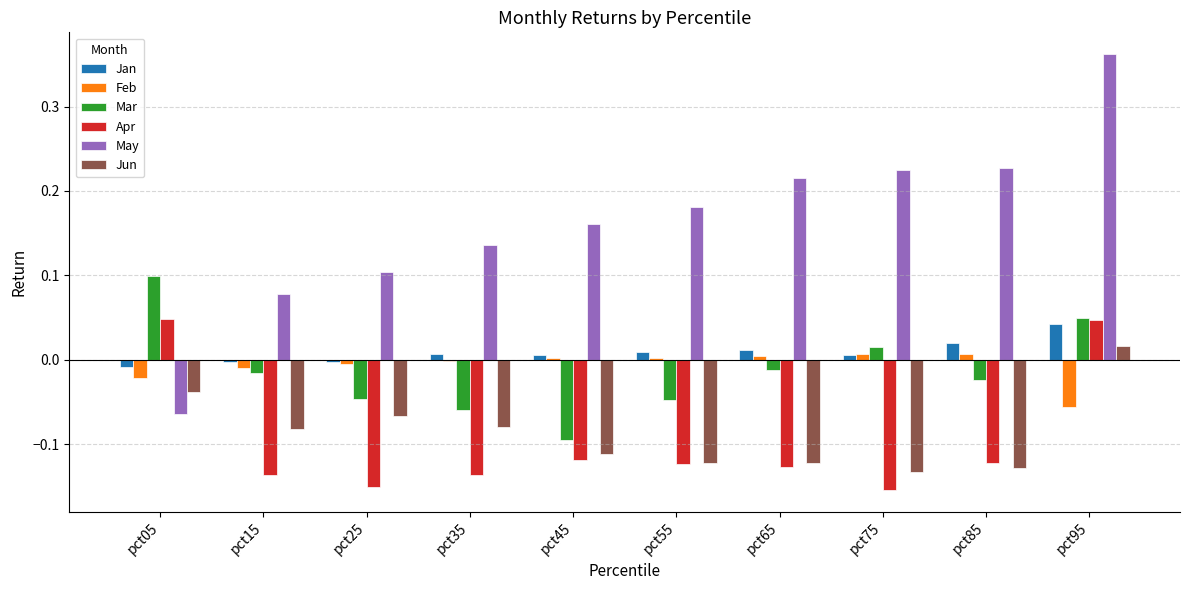

At which category is the sum across all series the highest?

pct95